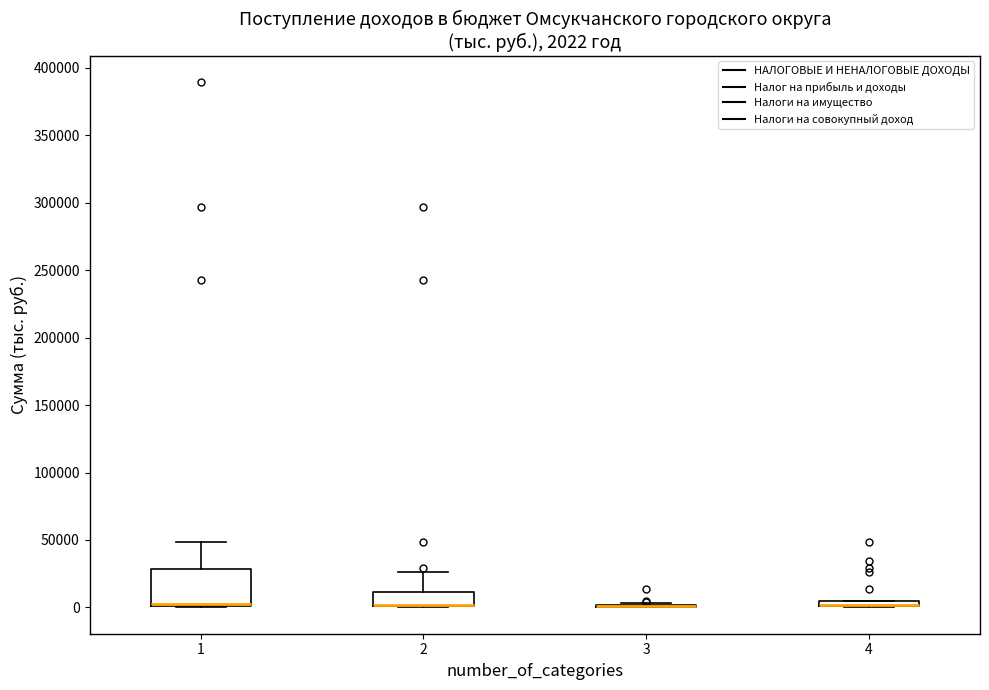

Comparing the boxes themselves (not the whiskers), which one is the tallest?

1